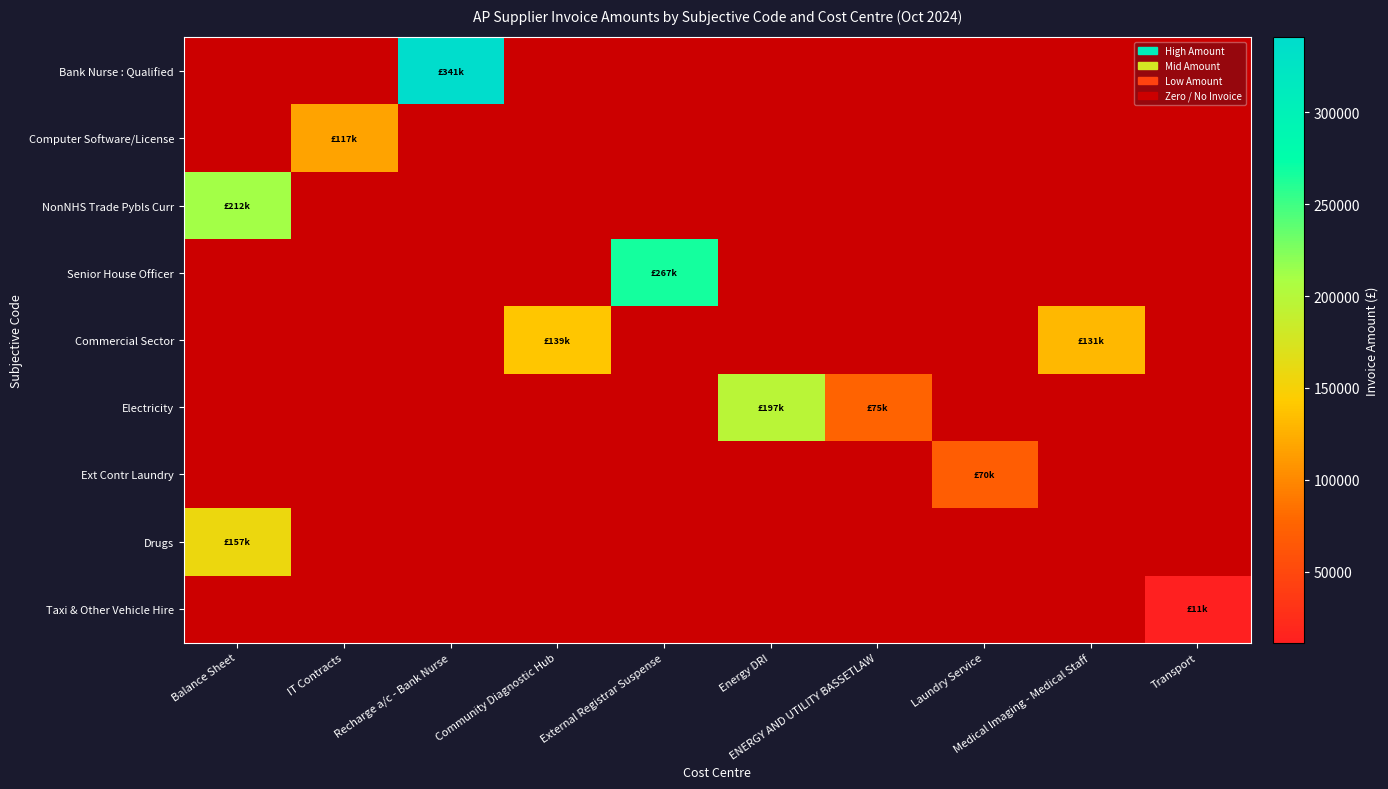

What is the maximum value shown in the chart?

340865.5